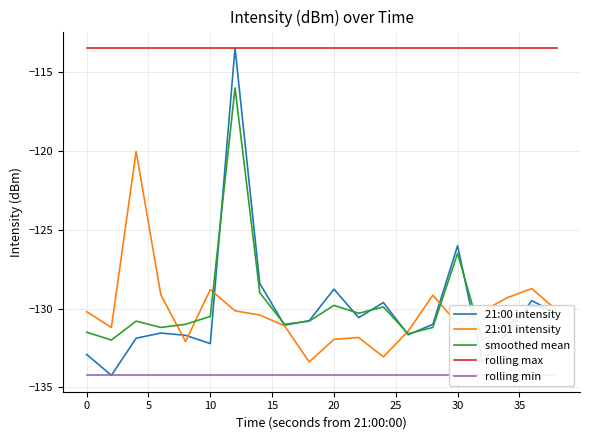

What is the lowest value of the rolling max series?

-113.5